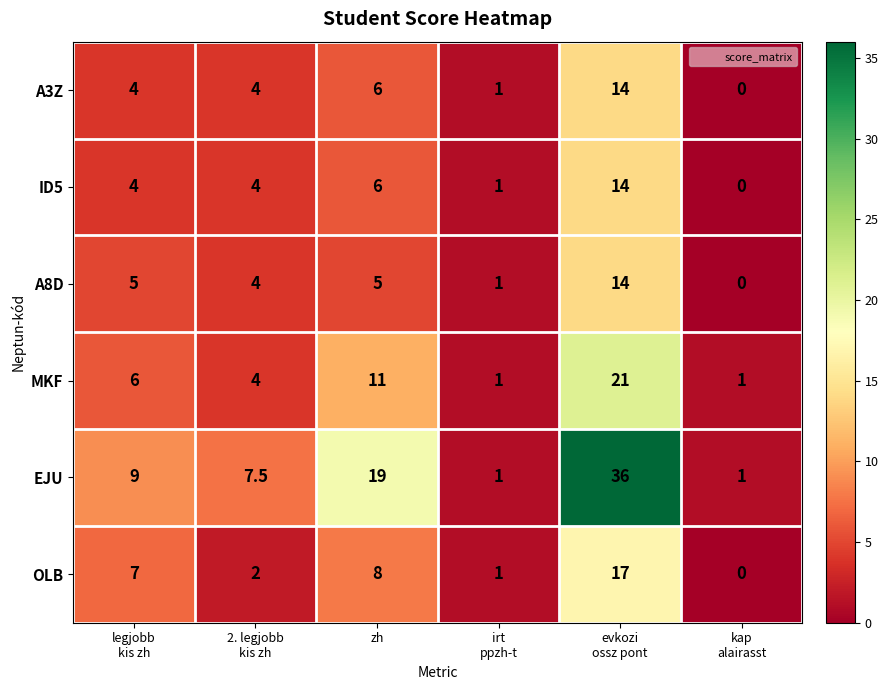

At how many categories does at least one series exceed 0?

6